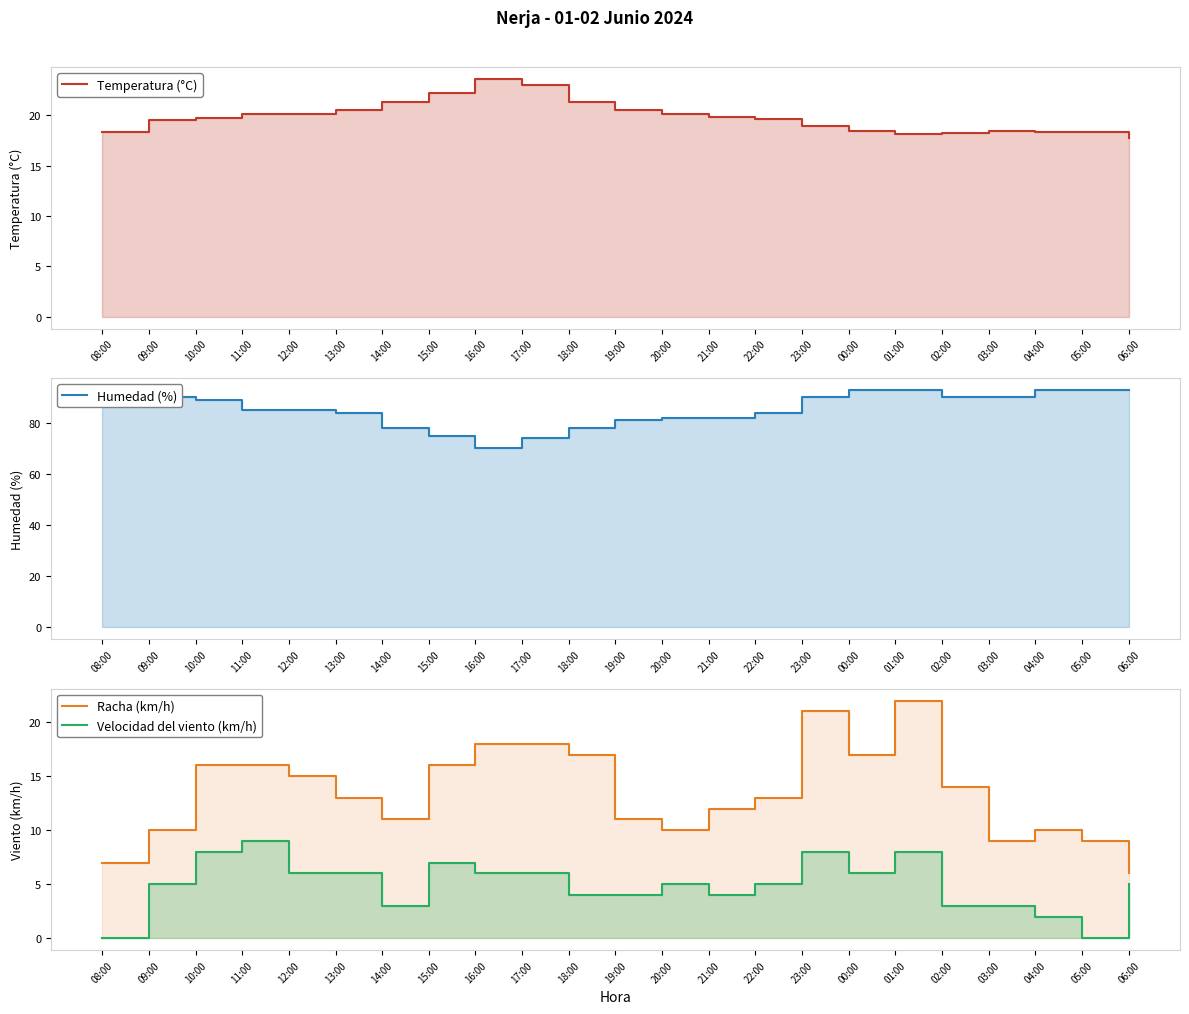

Reading left to right, transcribe all the data shown in this chart.

Temperatura (°C): 18.3	19.5	19.7	20.1	20.1	20.5	21.3	22.2	23.6	23.0	21.3	20.5	20.1	19.8	19.6	18.9	18.4	18.1	18.2	18.4	18.3	18.3	17.7
Humedad (%): 91.0	90.0	89.0	85.0	85.0	84.0	78.0	75.0	70.0	74.0	78.0	81.0	82.0	82.0	84.0	90.0	93.0	93.0	90.0	90.0	93.0	93.0	93.0
Racha (km/h): 7.0	10.0	16.0	16.0	15.0	13.0	11.0	16.0	18.0	18.0	17.0	11.0	10.0	12.0	13.0	21.0	17.0	22.0	14.0	9.0	10.0	9.0	6.0
Velocidad del viento (km/h): 0.0	5.0	8.0	9.0	6.0	6.0	3.0	7.0	6.0	6.0	4.0	4.0	5.0	4.0	5.0	8.0	6.0	8.0	3.0	3.0	2.0	0.0	5.0